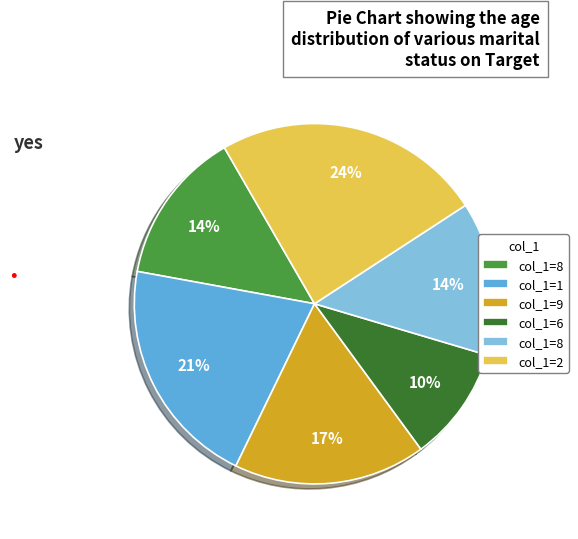

Is there a majority slice in this chart?

No